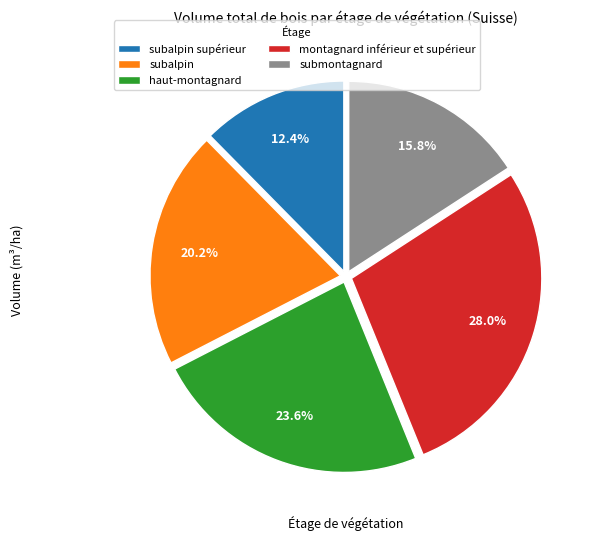

What percentage is NOT represented by haut-montagnard?

76.4%